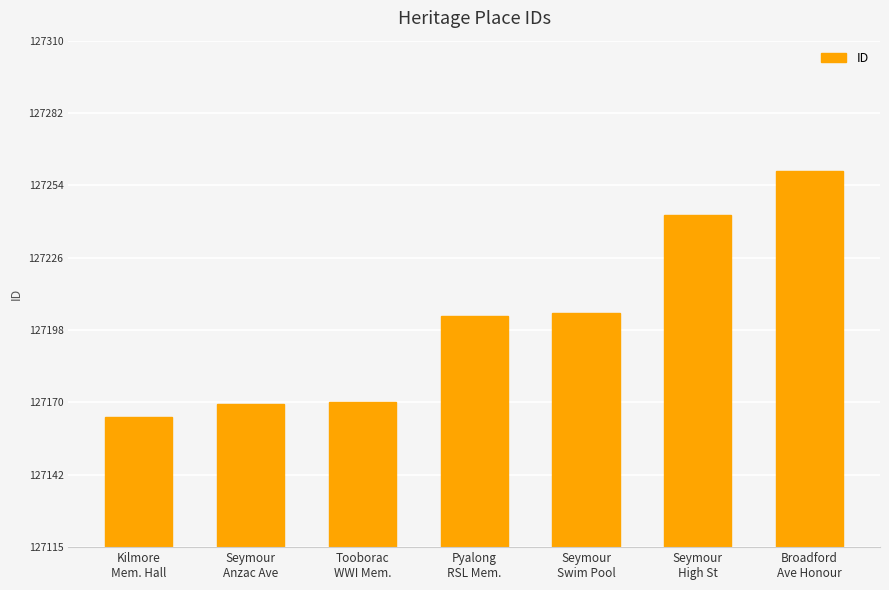

Read the value at Seymour
Swim Pool.

127205